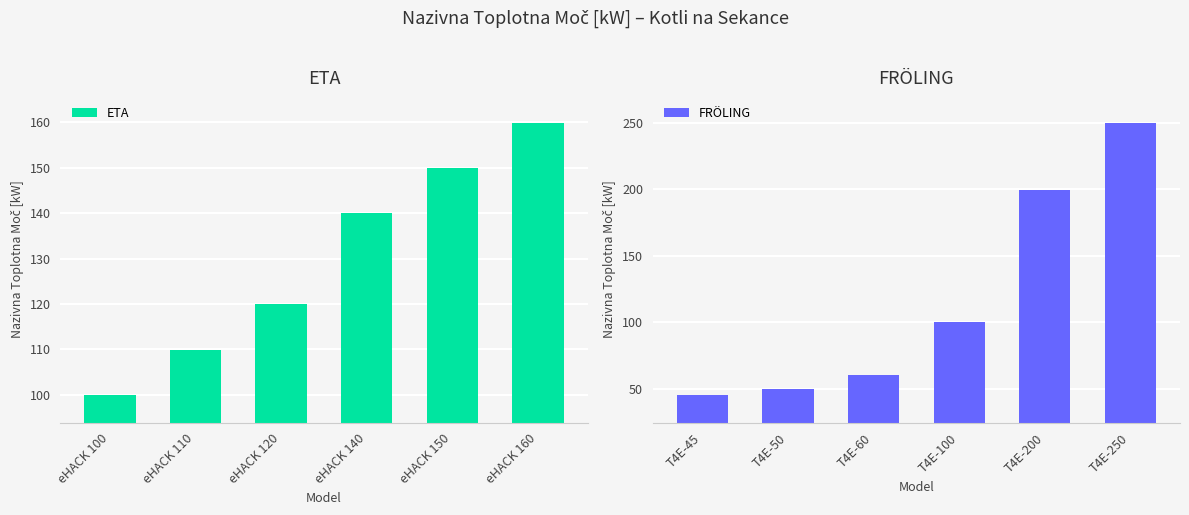

Does the chart contain stacked bars?

No